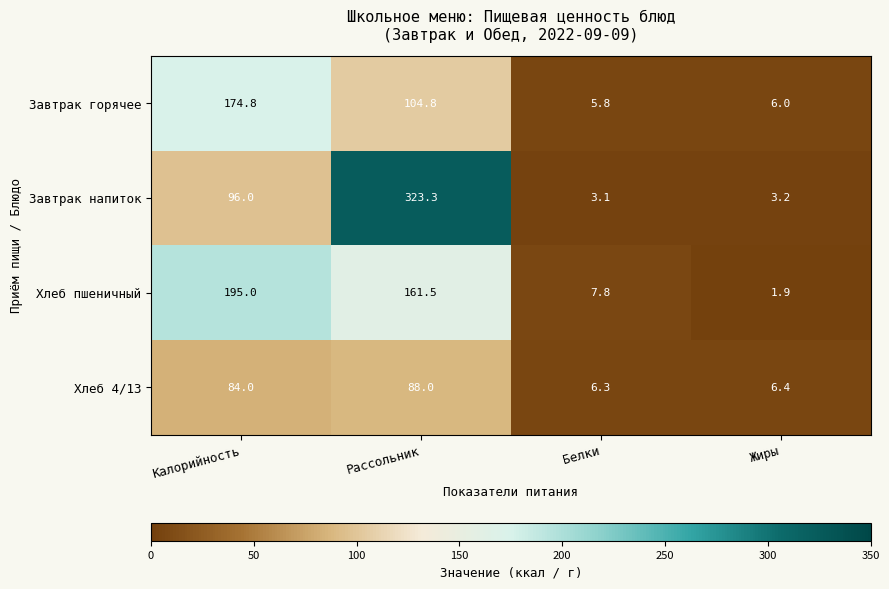

What is the difference between the highest and lowest values at Калорийность?

111.0